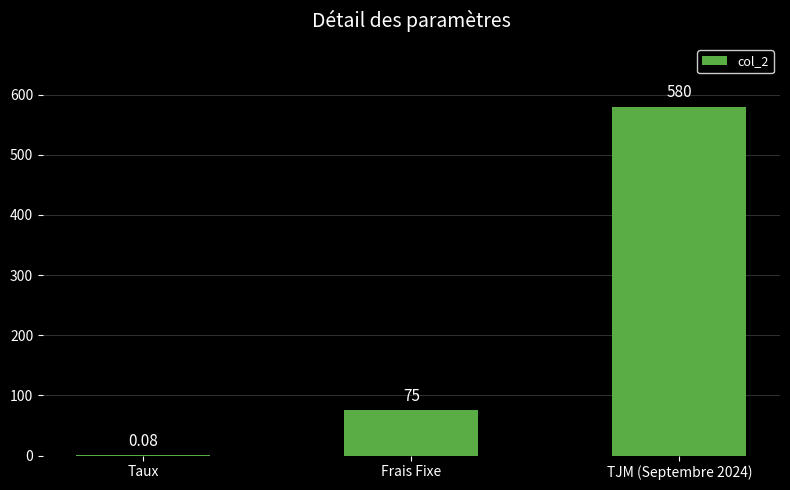

How many distinct data groups are displayed?

1